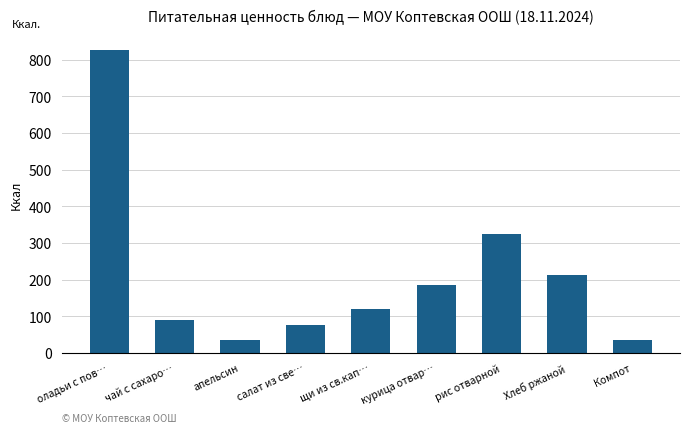

Read the value at салат из све….

76.0